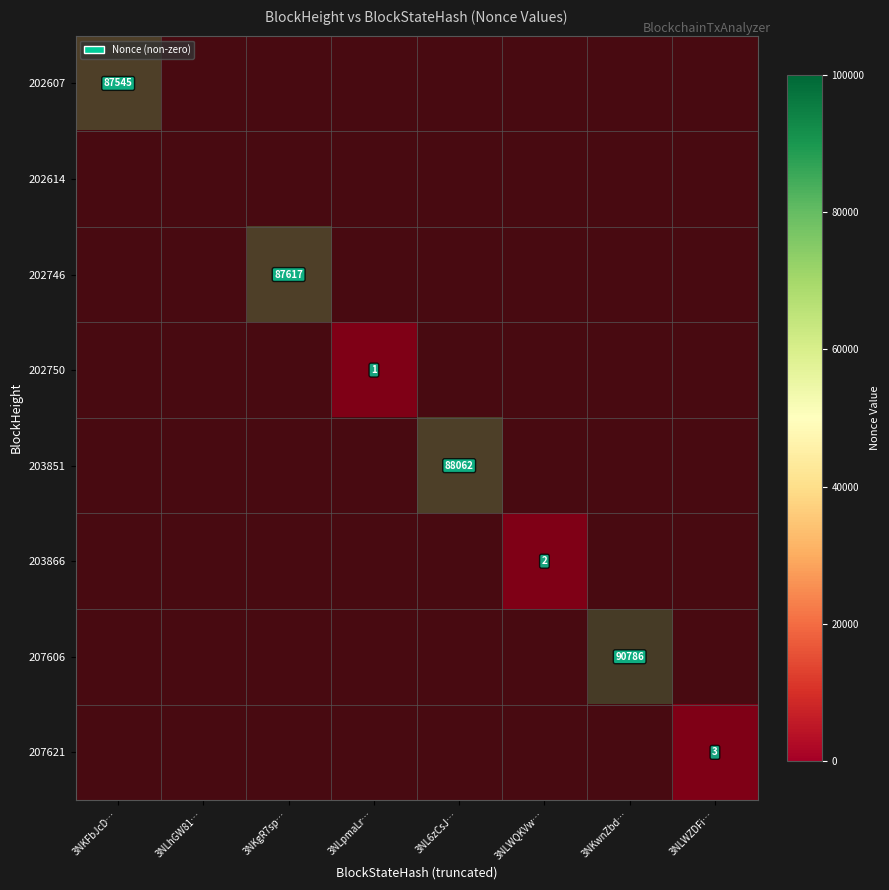

How many data points in 202750 are above 0?

1